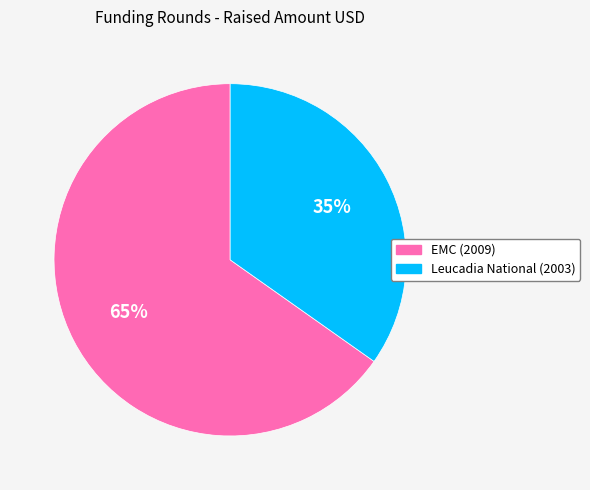

To the nearest percent, what percentage of the pie is EMC (2009)?

65%